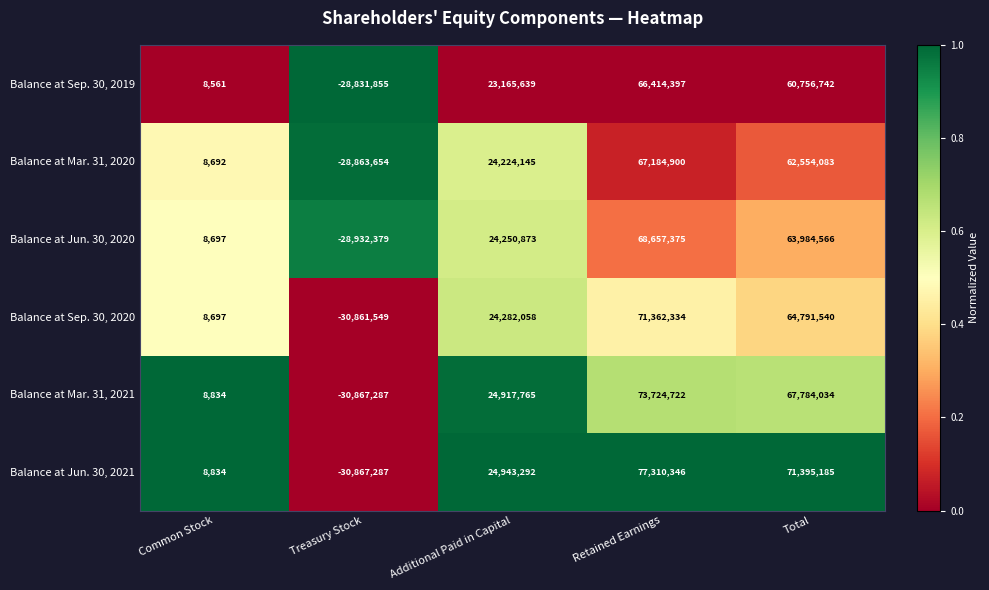

What is the total value across all series at Retained Earnings?

424654074